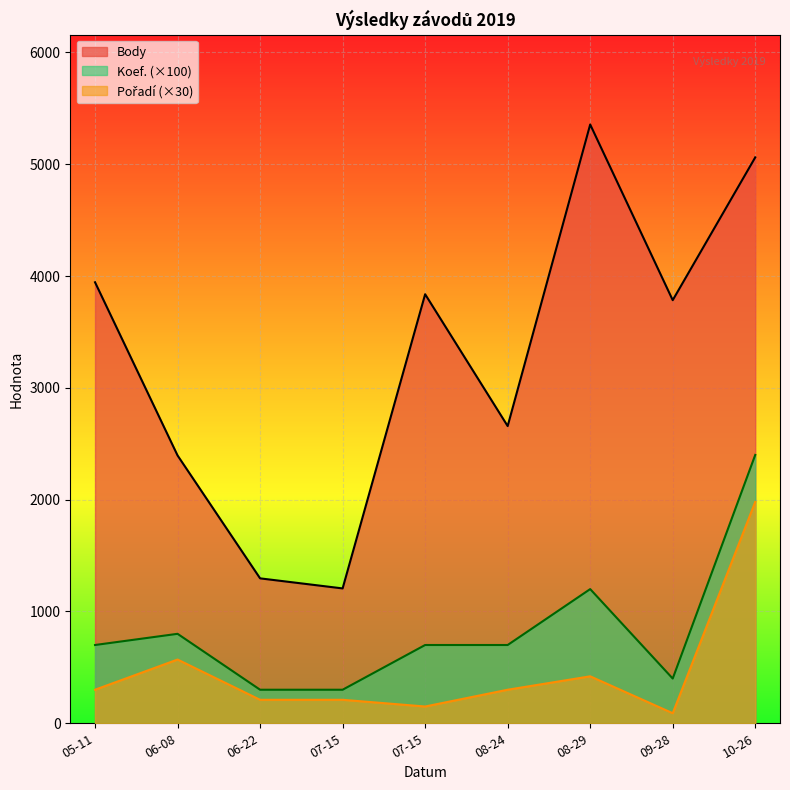

What is the label of the 3rd point from the left?

06-22